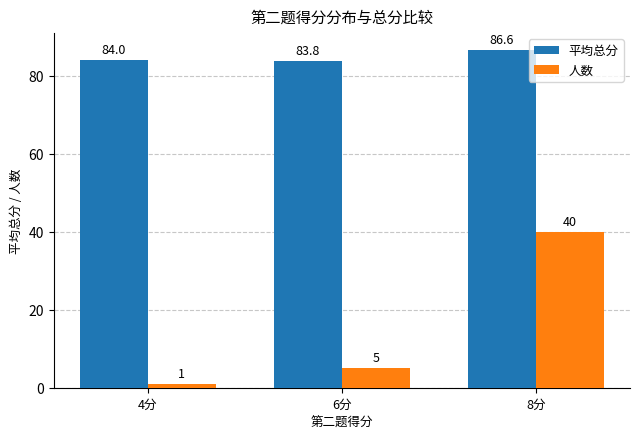

What is the average value of the 平均总分 series?

84.8